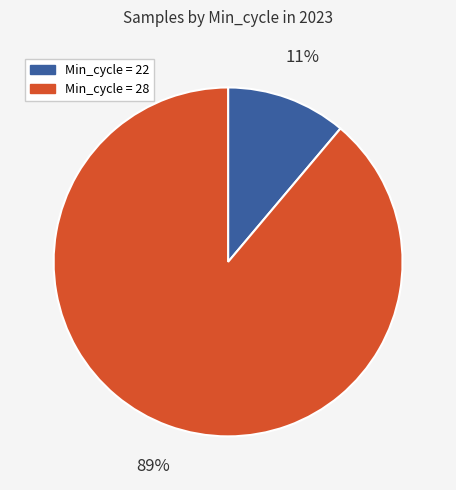

Is there any slice that represents more than half of the pie?

Yes